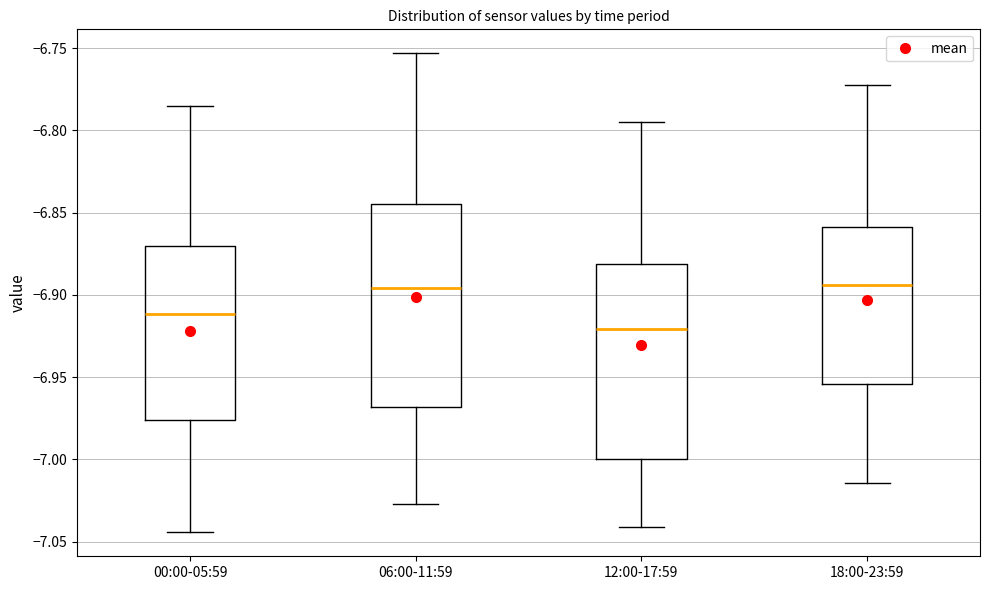

Reading left to right, read every box against the y-axis: the position of its median line, the range the box covers, and the ends of its whiskers. The values are not printed on the chart, so give them approximately, as read against the axis.

00:00-05:59: median -6.910, box -6.975 to -6.870, whiskers -7.045 to -6.785
06:00-11:59: median -6.895, box -6.970 to -6.845, whiskers -7.025 to -6.755
12:00-17:59: median -6.920, box -7.000 to -6.880, whiskers -7.040 to -6.795
18:00-23:59: median -6.895, box -6.955 to -6.860, whiskers -7.015 to -6.770